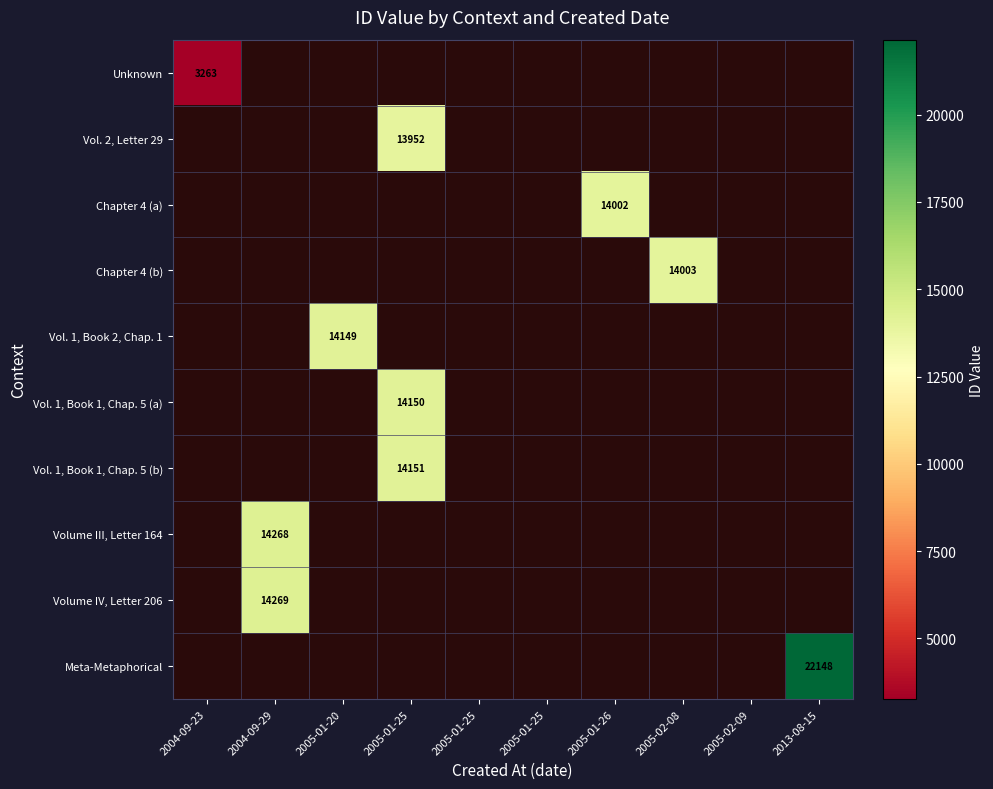

The Unknown series shows 5638.1 at 2004-09-23. True or false?

False